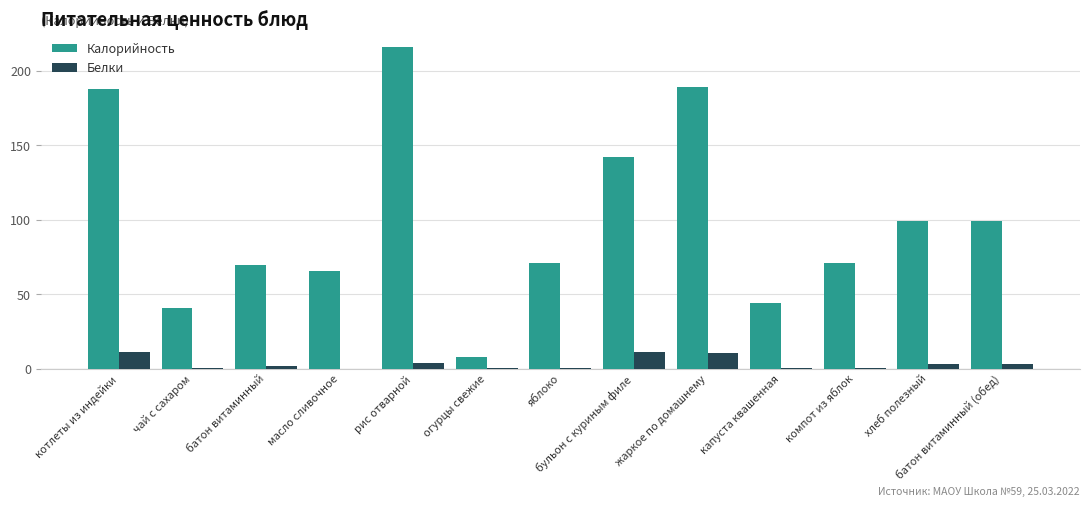

What is the maximum value shown in the chart?

216.0